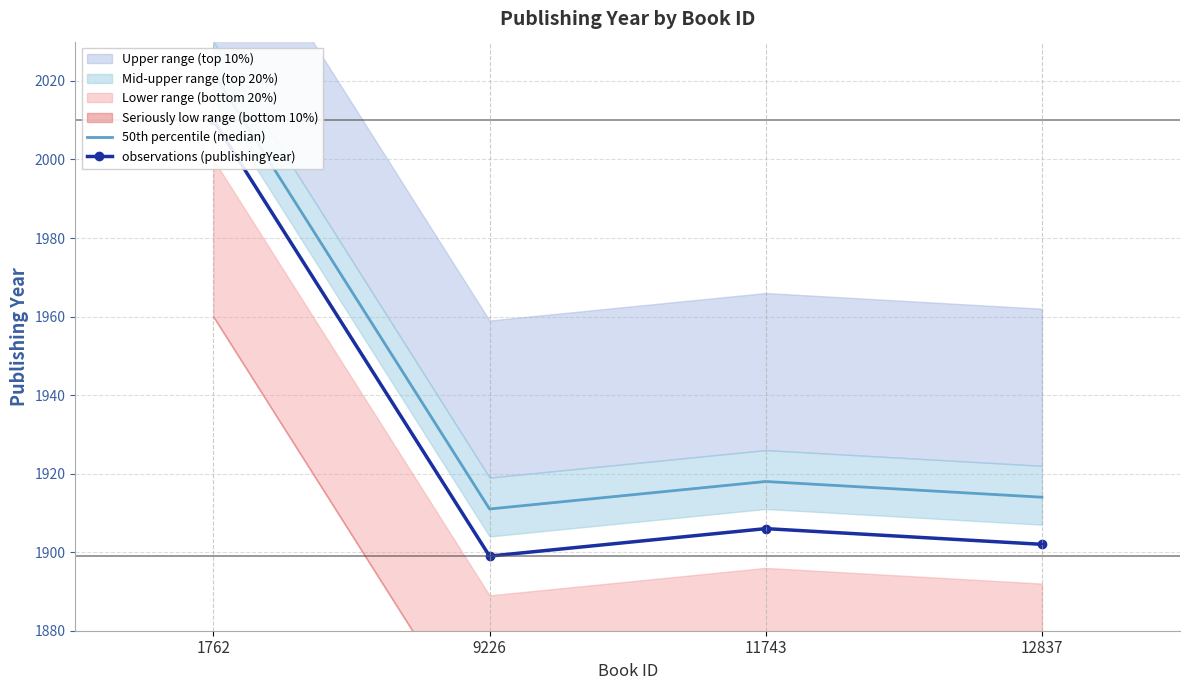

Rank the categories by observations (publishingYear) value from highest to lowest.

1762, 11743, 12837, 9226